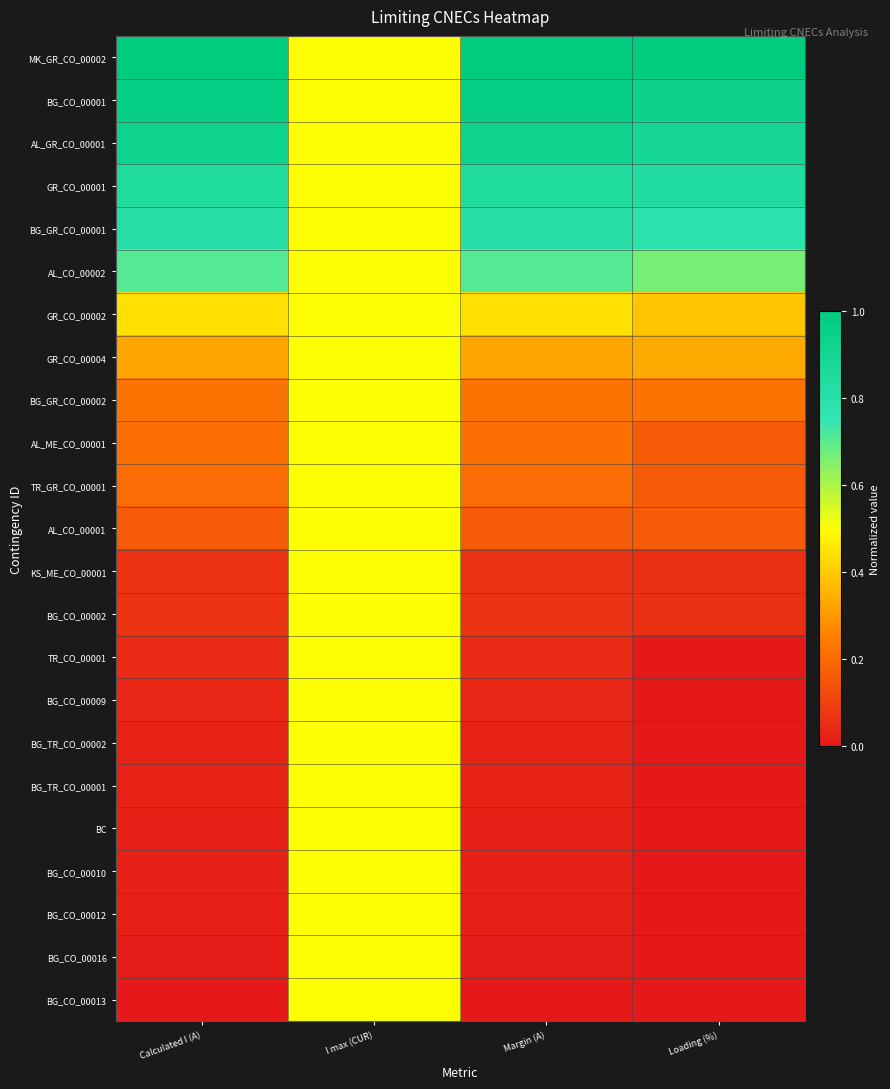

Reading left to right, extract all data points from this chart.

MK_GR_CO_00002: Calculated I (A)=1.0	I max (CUR)=0.5	Margin (A)=1.0	Loading (%)=1.0
BG_CO_00001: Calculated I (A)=1.0	I max (CUR)=0.5	Margin (A)=1.0	Loading (%)=0.9
AL_GR_CO_00001: Calculated I (A)=0.9	I max (CUR)=0.5	Margin (A)=0.9	Loading (%)=0.9
GR_CO_00001: Calculated I (A)=0.8	I max (CUR)=0.5	Margin (A)=0.8	Loading (%)=0.8
BG_GR_CO_00001: Calculated I (A)=0.8	I max (CUR)=0.5	Margin (A)=0.8	Loading (%)=0.8
AL_CO_00002: Calculated I (A)=0.7	I max (CUR)=0.5	Margin (A)=0.7	Loading (%)=0.7
GR_CO_00002: Calculated I (A)=0.4	I max (CUR)=0.5	Margin (A)=0.4	Loading (%)=0.4
GR_CO_00004: Calculated I (A)=0.3	I max (CUR)=0.5	Margin (A)=0.3	Loading (%)=0.3
BG_GR_CO_00002: Calculated I (A)=0.2	I max (CUR)=0.5	Margin (A)=0.2	Loading (%)=0.2
AL_ME_CO_00001: Calculated I (A)=0.2	I max (CUR)=0.5	Margin (A)=0.2	Loading (%)=0.2
TR_GR_CO_00001: Calculated I (A)=0.2	I max (CUR)=0.5	Margin (A)=0.2	Loading (%)=0.2
AL_CO_00001: Calculated I (A)=0.2	I max (CUR)=0.5	Margin (A)=0.2	Loading (%)=0.2
KS_ME_CO_00001: Calculated I (A)=0.1	I max (CUR)=0.5	Margin (A)=0.1	Loading (%)=0.1
BG_CO_00002: Calculated I (A)=0.1	I max (CUR)=0.5	Margin (A)=0.1	Loading (%)=0.1
TR_CO_00001: Calculated I (A)=0.0	I max (CUR)=0.5	Margin (A)=0.0	Loading (%)=0.0
BG_CO_00009: Calculated I (A)=0.0	I max (CUR)=0.5	Margin (A)=0.0	Loading (%)=0.0
BG_TR_CO_00002: Calculated I (A)=0.0	I max (CUR)=0.5	Margin (A)=0.0	Loading (%)=0.0
BG_TR_CO_00001: Calculated I (A)=0.0	I max (CUR)=0.5	Margin (A)=0.0	Loading (%)=0.0
BC: Calculated I (A)=0.0	I max (CUR)=0.5	Margin (A)=0.0	Loading (%)=0.0
BG_CO_00010: Calculated I (A)=0.0	I max (CUR)=0.5	Margin (A)=0.0	Loading (%)=0.0
BG_CO_00012: Calculated I (A)=0.0	I max (CUR)=0.5	Margin (A)=0.0	Loading (%)=0.0
BG_CO_00016: Calculated I (A)=0.0	I max (CUR)=0.5	Margin (A)=0.0	Loading (%)=0.0
BG_CO_00013: Calculated I (A)=0.0	I max (CUR)=0.5	Margin (A)=0.0	Loading (%)=0.0